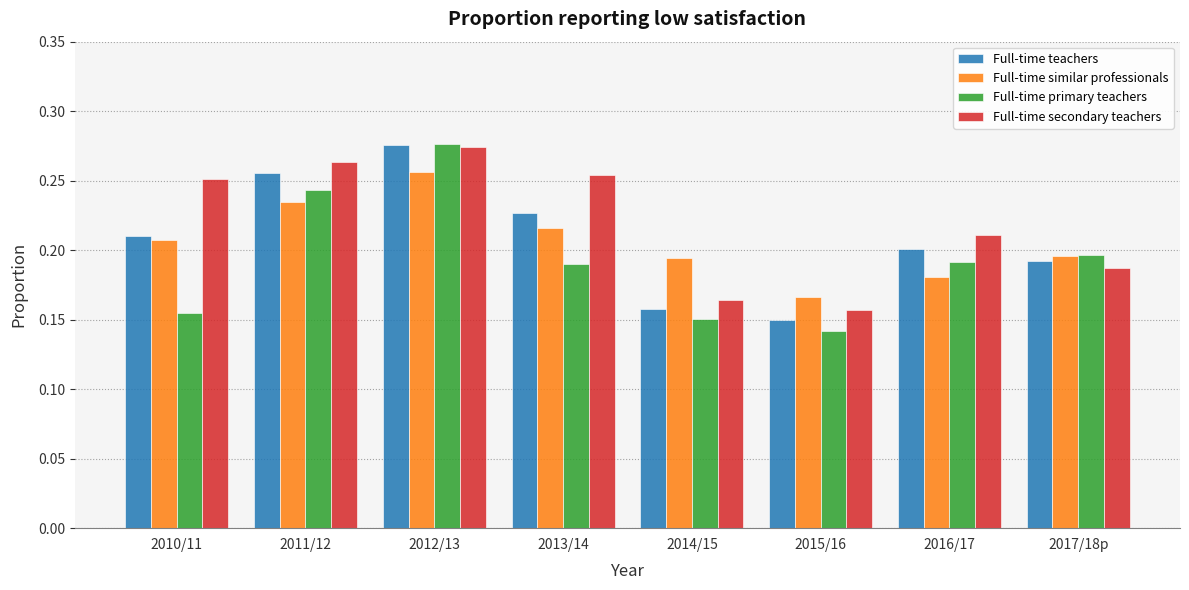

What are all the series names shown in the legend?

Full-time teachers, Full-time similar professionals, Full-time primary teachers, Full-time secondary teachers